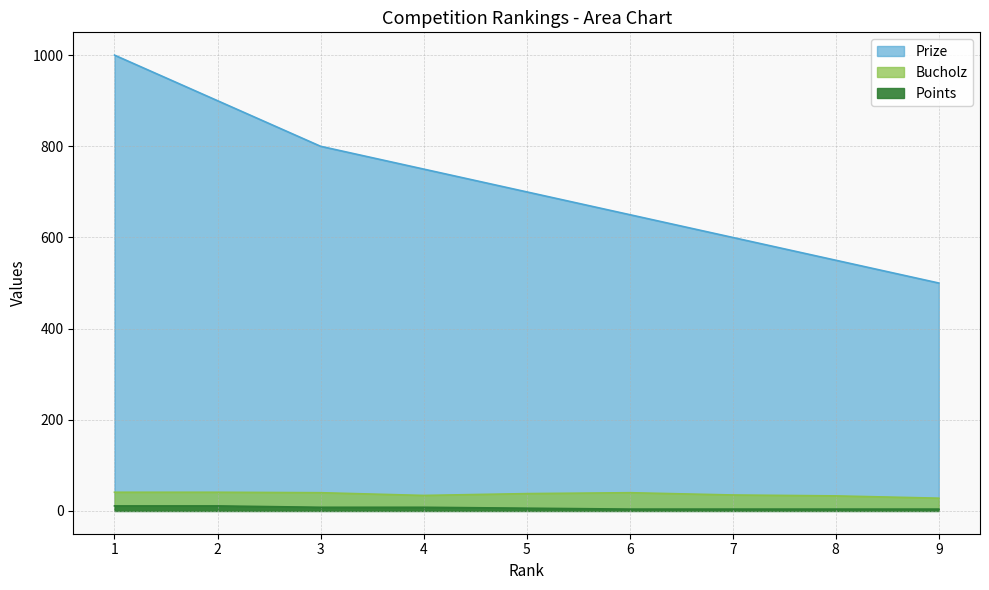

What is the sum of the Prize values at 6 and 2?

1550